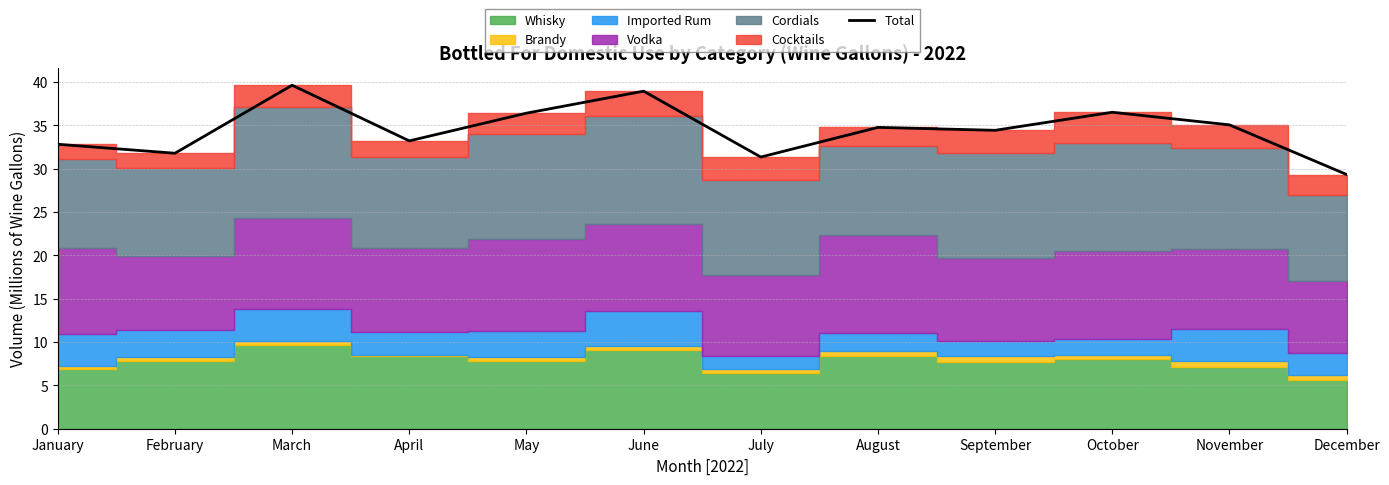

List the labels in order of value, largest first.

March, June, October, May, November, August, September, April, January, February, July, December